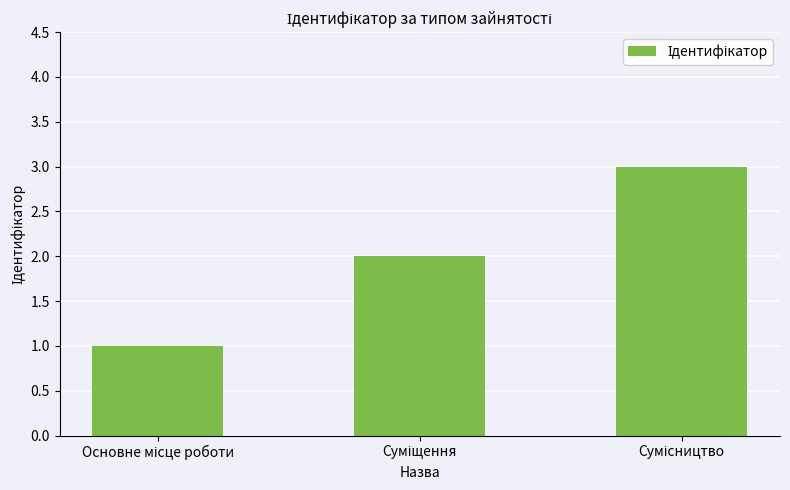

What is the sum of all values?

6